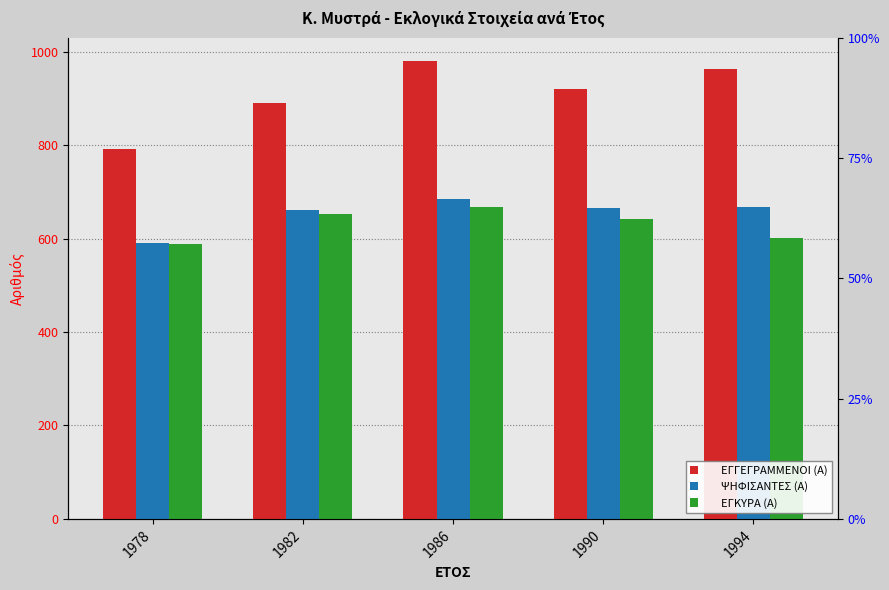

What is the sum of the ΕΓΓΕΓΡΑΜΜΕΝΟΙ (Α) values at 1978 and 1982?

1682